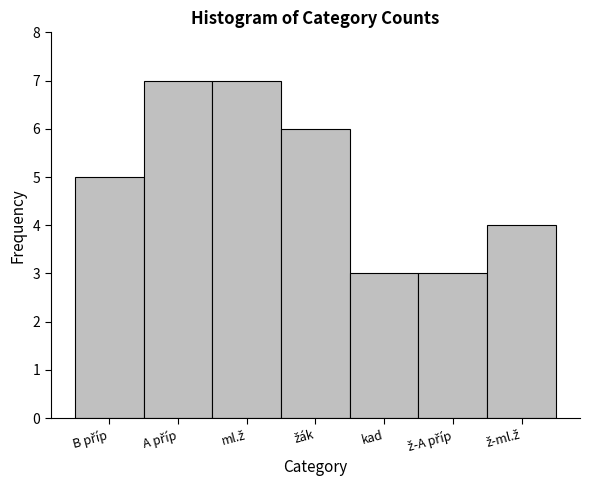

Reading left to right, extract all data points from this chart.

5	7	7	6	3	3	4